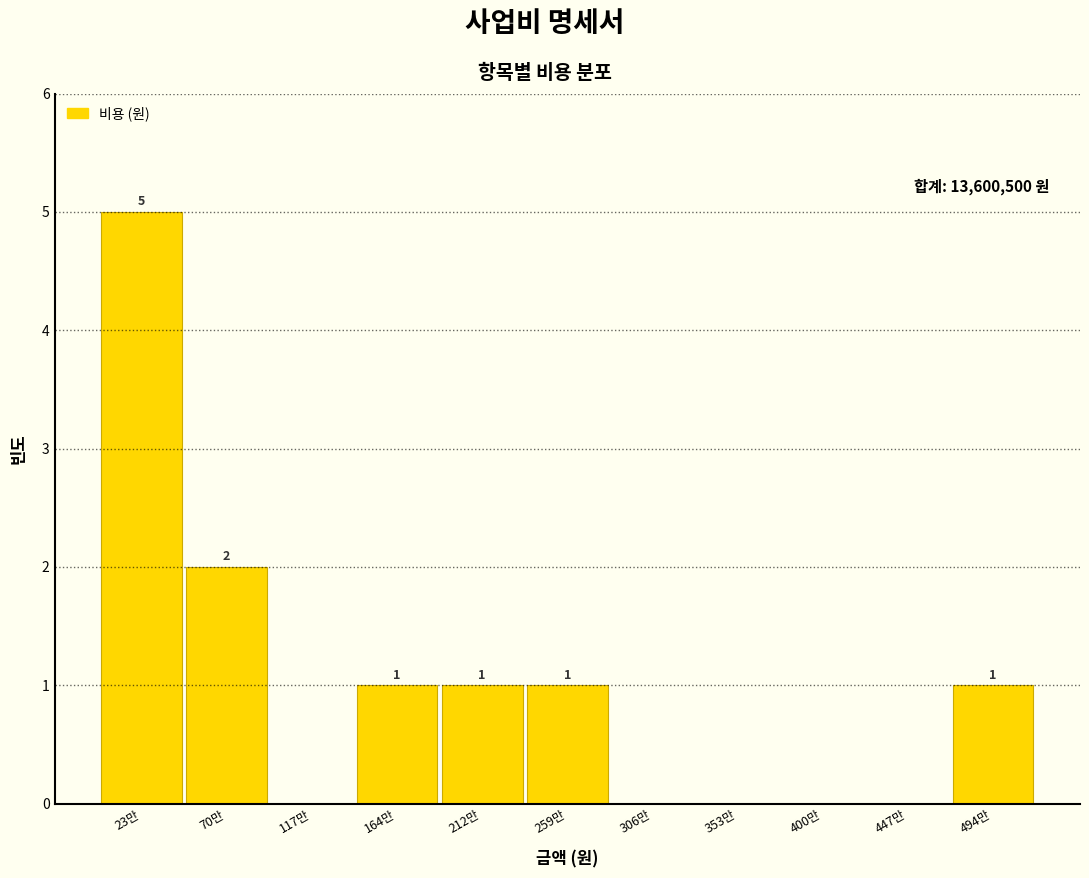

Reading left to right, list all the values displayed in this chart.

23만=5	70만=2	117만=0	164만=1	212만=1	259만=1	306만=0	353만=0	400만=0	447만=0	494만=1